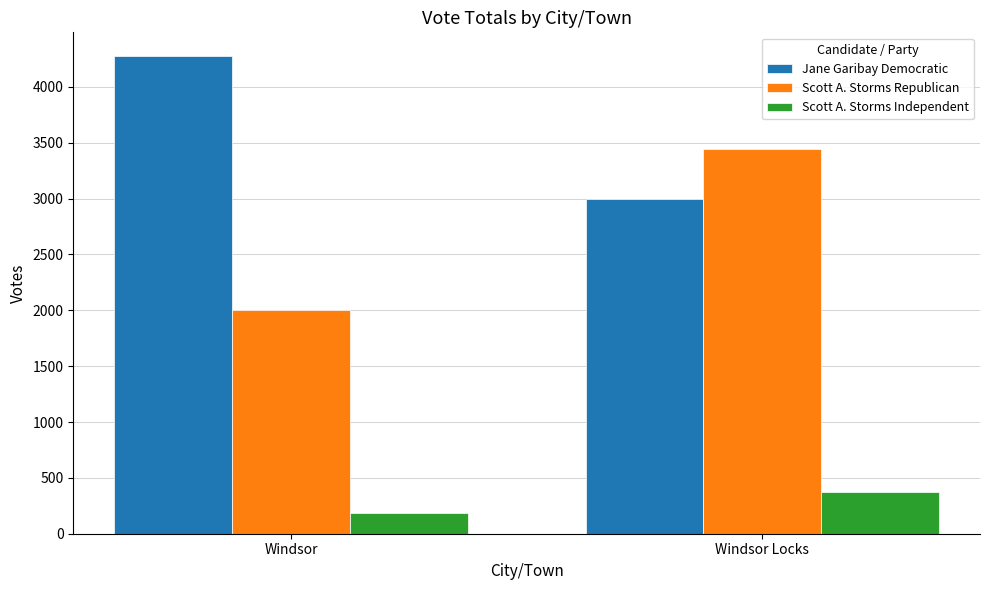

Reading right to left, transcribe all the data shown in this chart.

Jane Garibay Democratic: 2999	4275
Scott A. Storms Republican: 3445	2005
Scott A. Storms Independent: 371	188